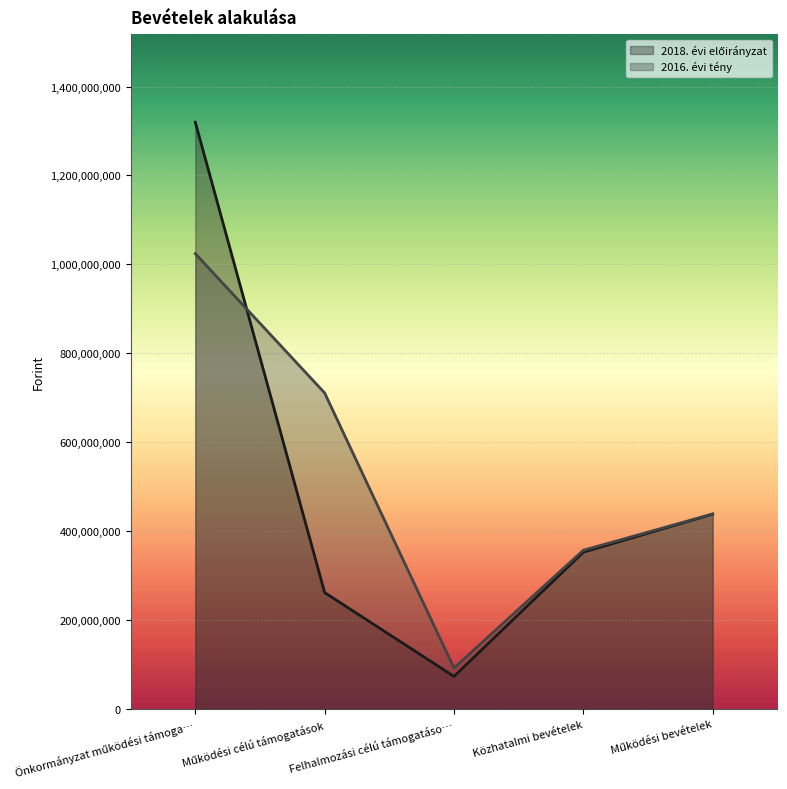

Which category has the lowest value across all series?

Felhalmozási célú támogatáso…